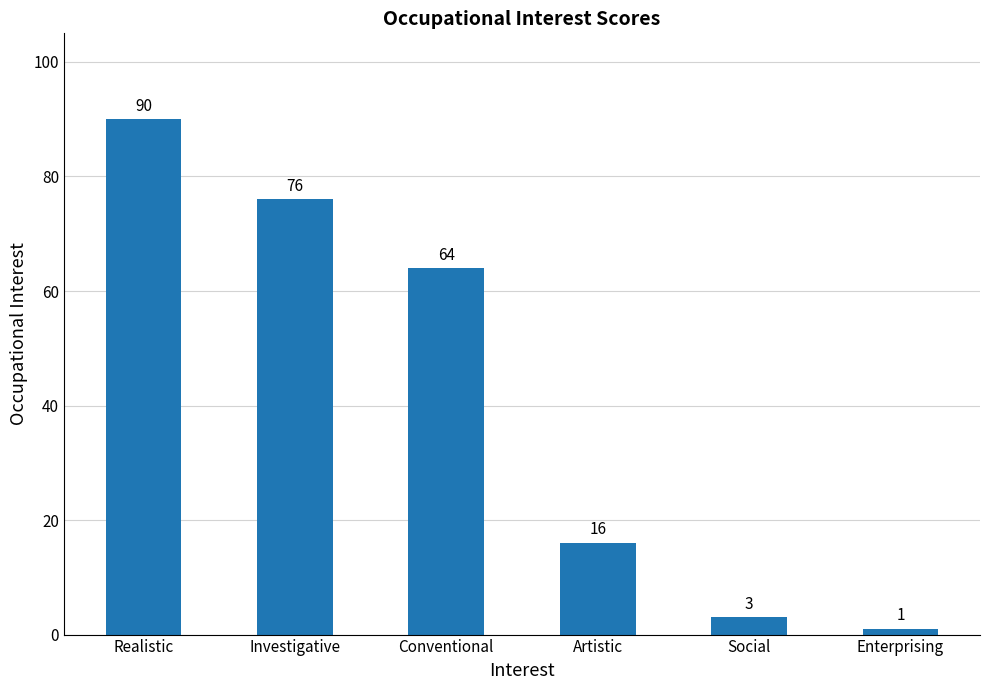

Where is the data nearest to the value 45?

Conventional